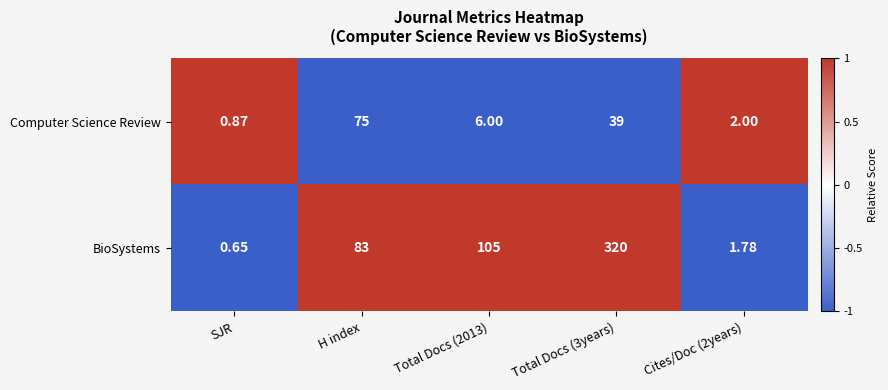

Which series has the largest total across all categories?

BioSystems